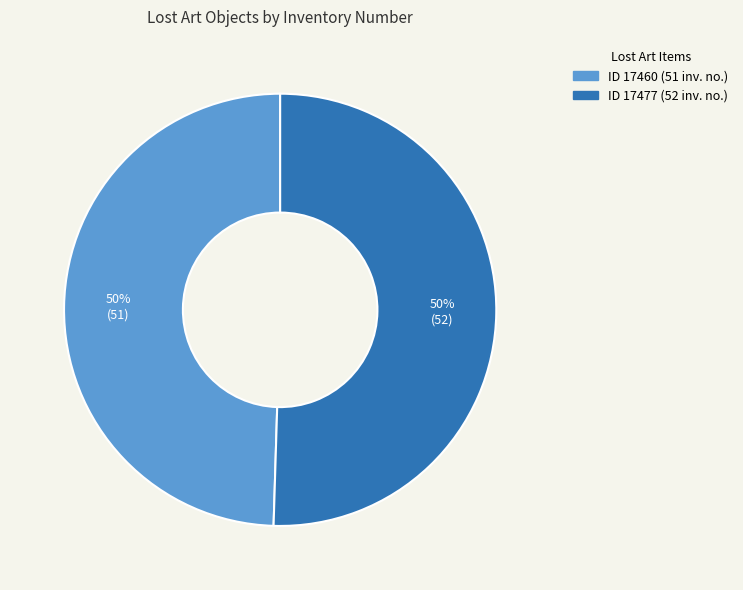

Count the number of slices in the pie.

2